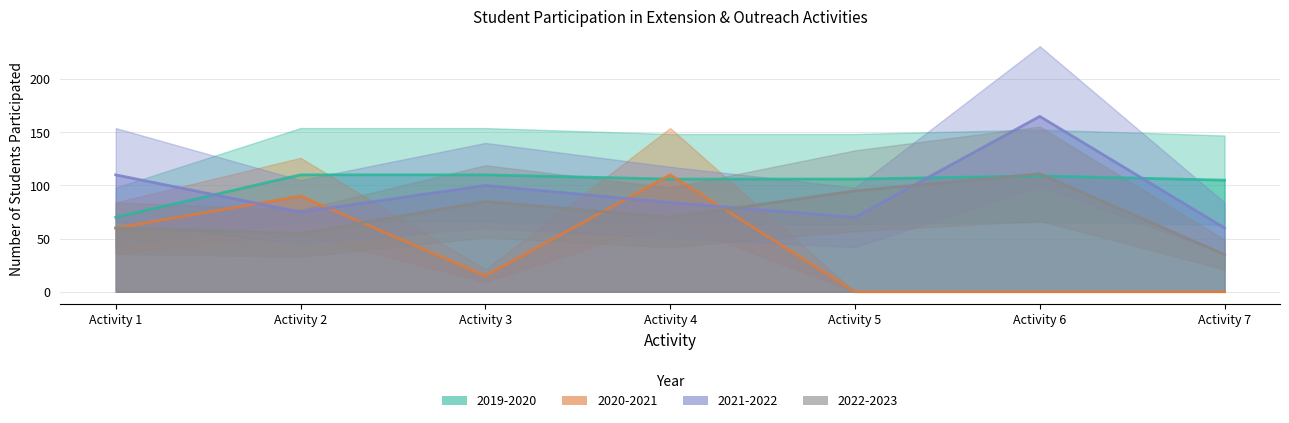

What is the value of the 2019-2020 point at the 5th from the left?

106